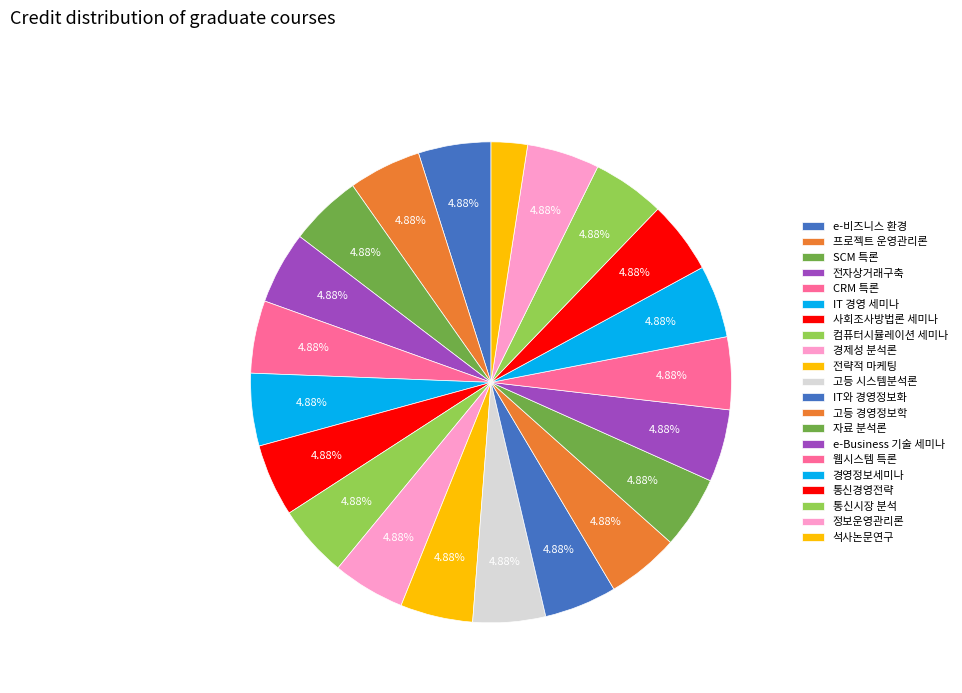

True or false: e-Business 기술 세미나 accounts for 1% of the total.

False